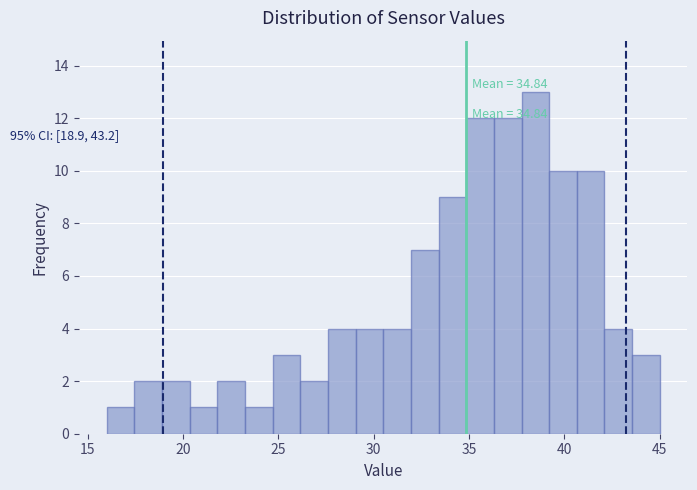

Read against the x-axis, roughly where is the centre of the tallest bar?

38.5